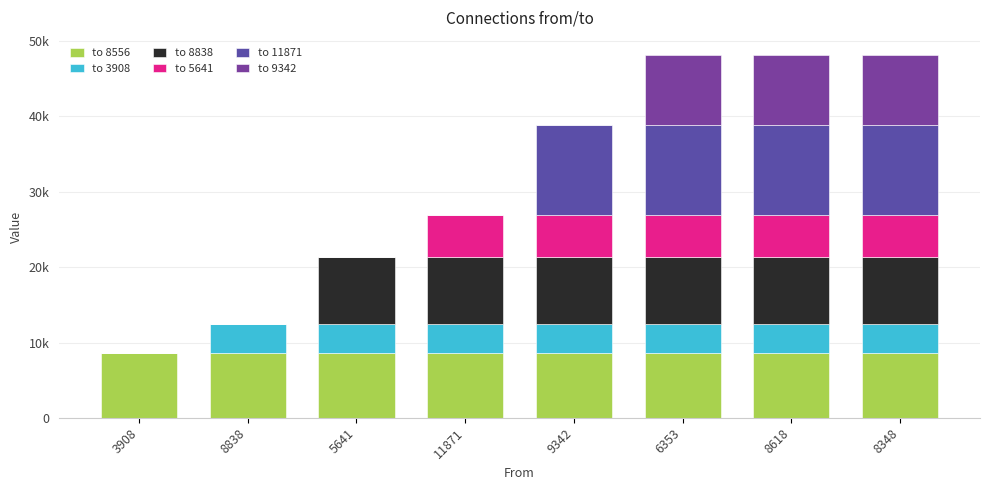

What value does the to 8556 series have at 8838?

8556